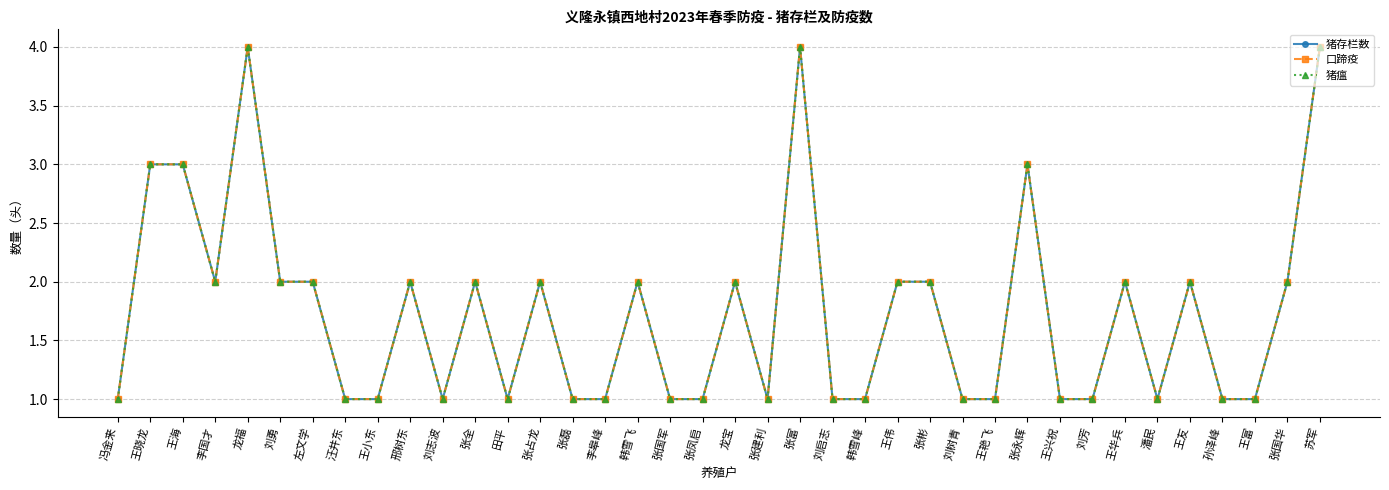

How many lines are shown in the chart?

3